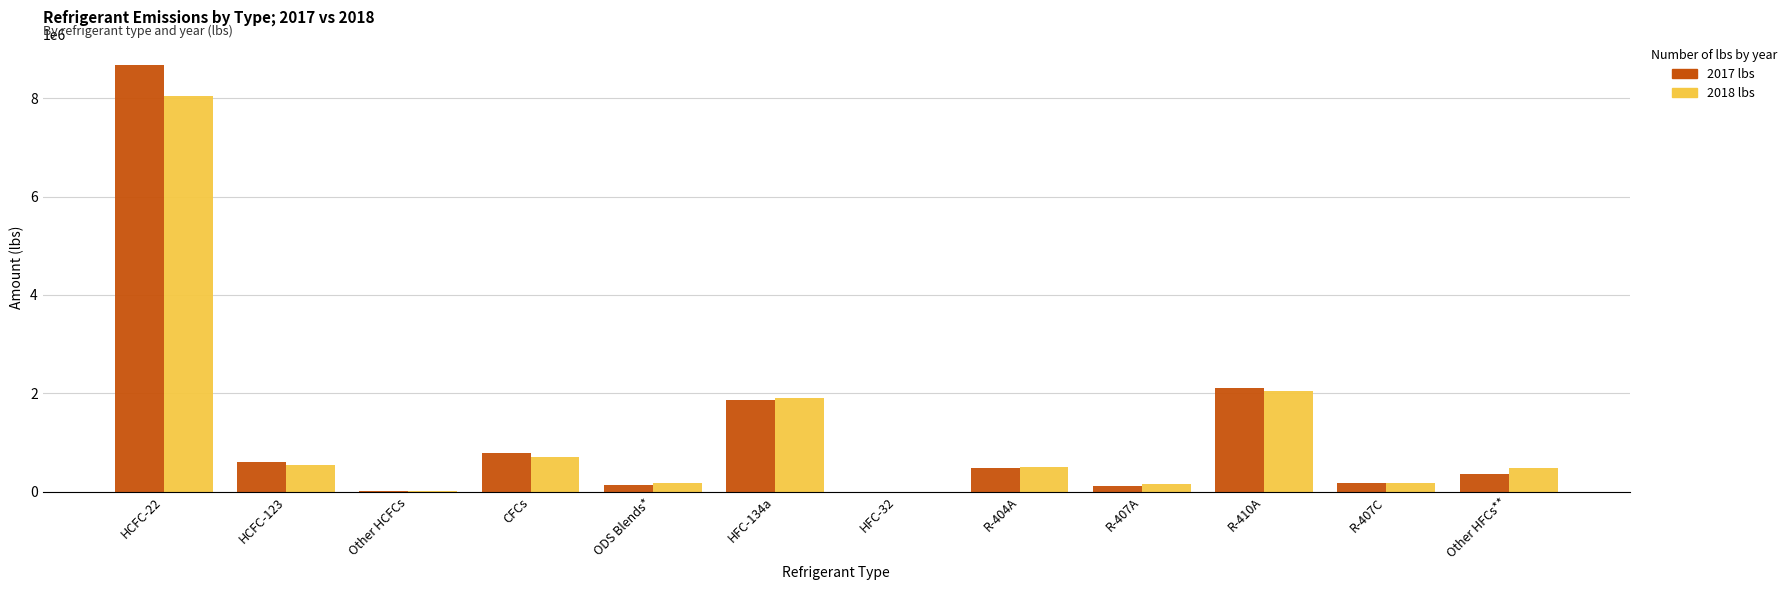

What are all the series names shown in the legend?

2017 lbs, 2018 lbs